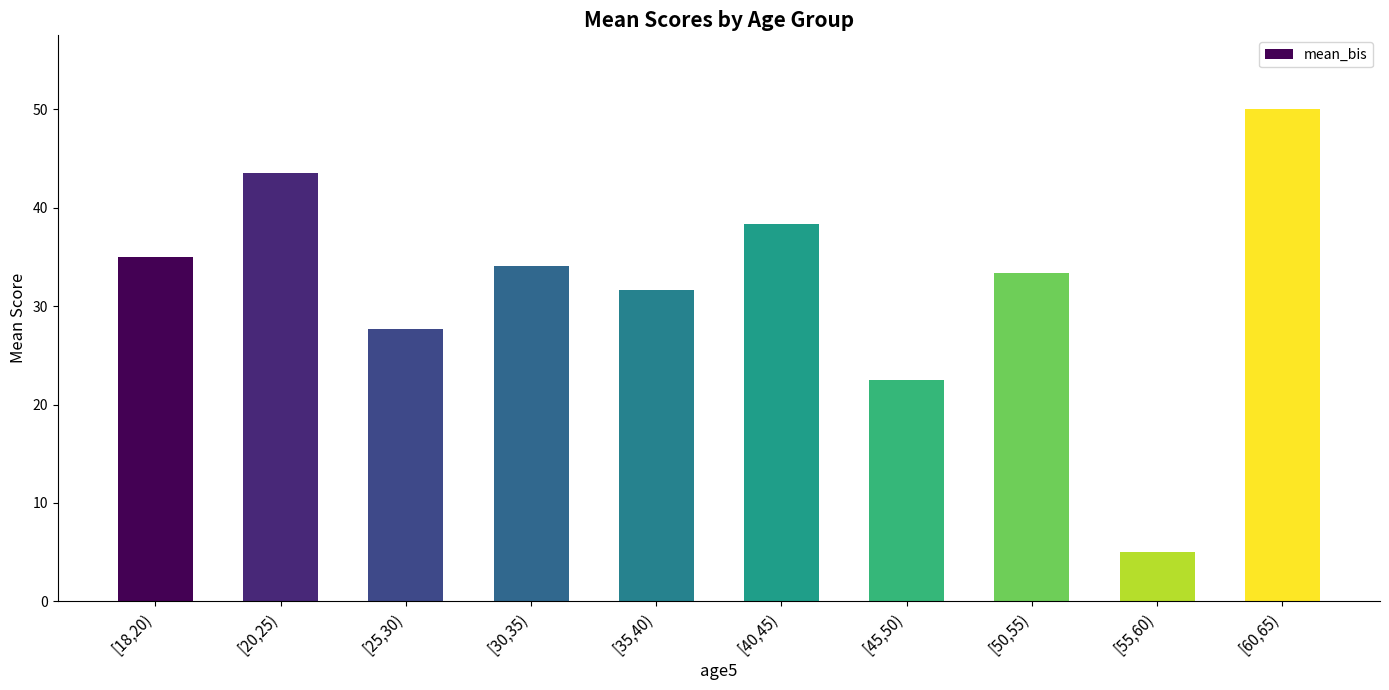

Where does the data first go above 34?

[18,20)